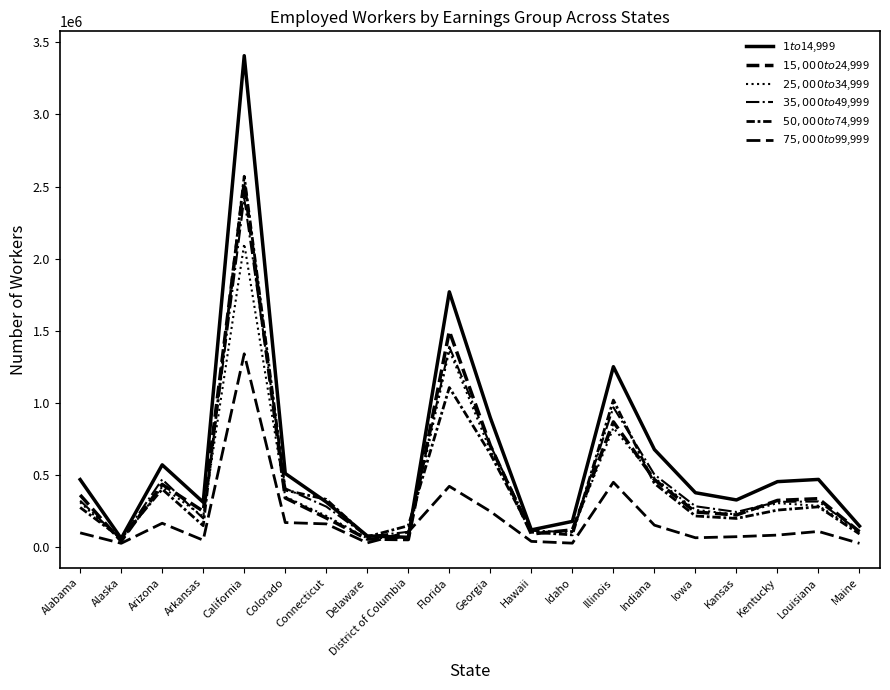

Is the value of $75,000 to $99,999 at Alabama greater than the value of $35,000 to $49,999 at Alaska?

Yes